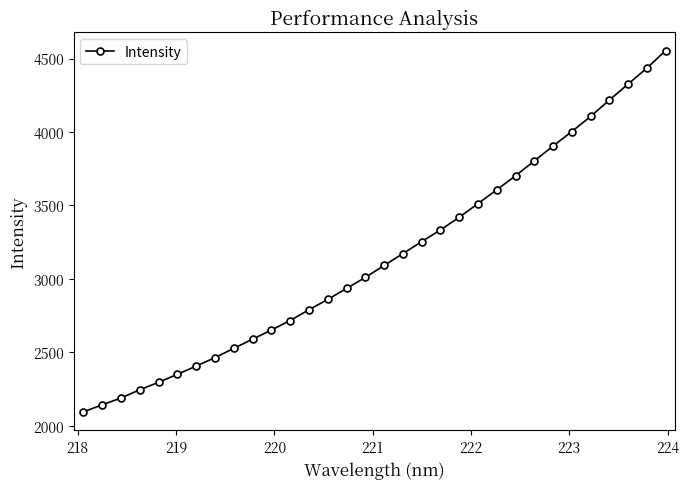

What is the maximum value shown in the chart?

4554.7